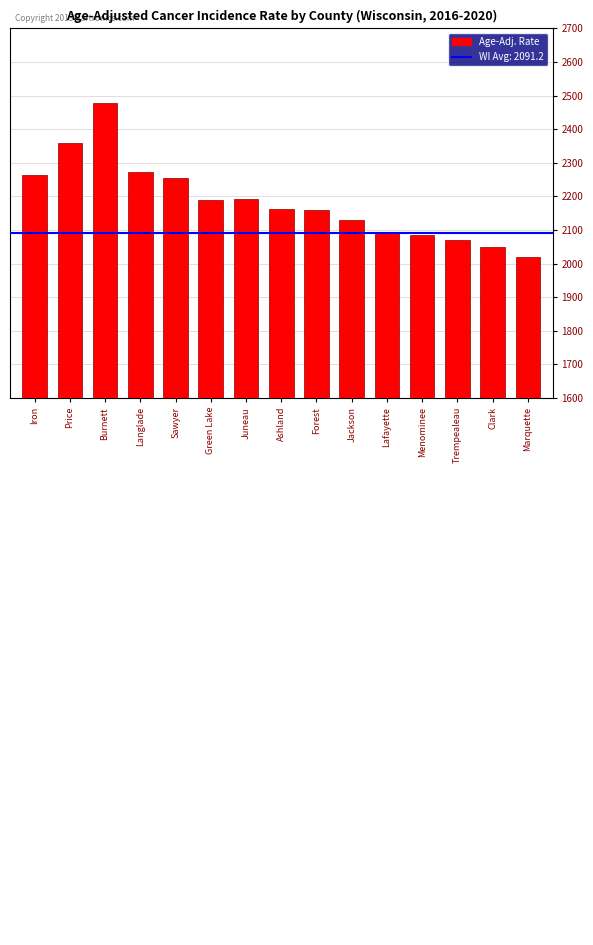

What is the greatest value displayed?

2478.9